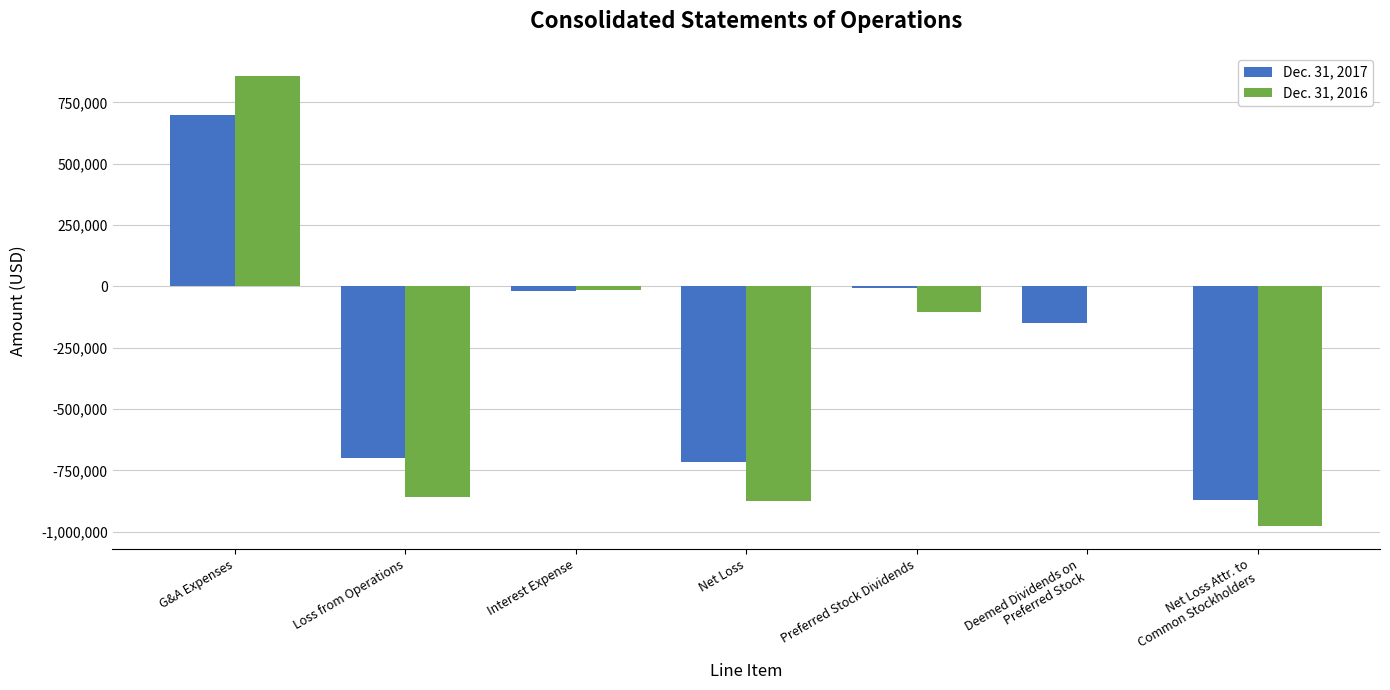

Which category has the highest value across all series?

G&A Expenses